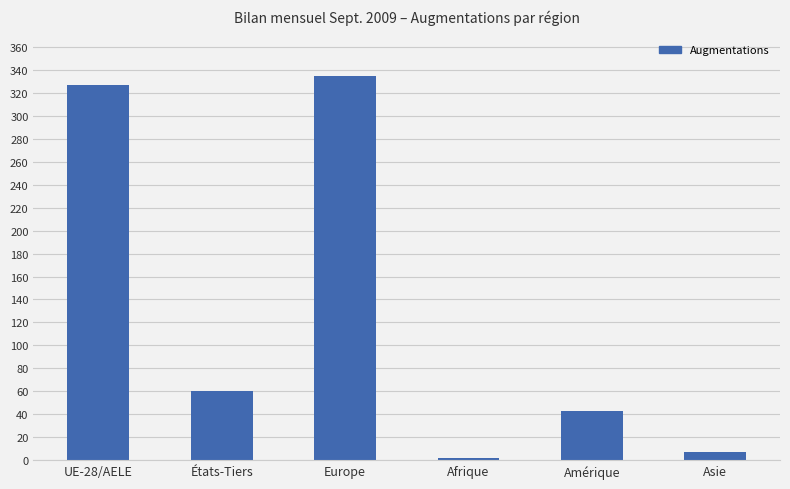

Reading right to left, what are all the values shown in this chart?

Asie=7	Amérique=43	Afrique=2	Europe=335	États-Tiers=60	UE-28/AELE=327